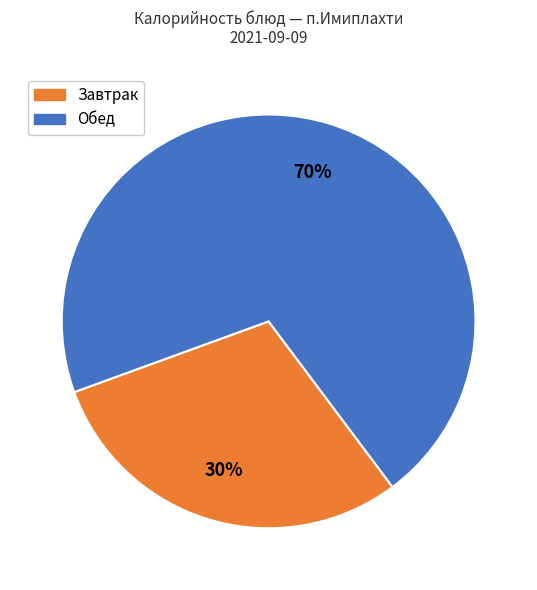

Is there any slice that represents more than half of the pie?

Yes